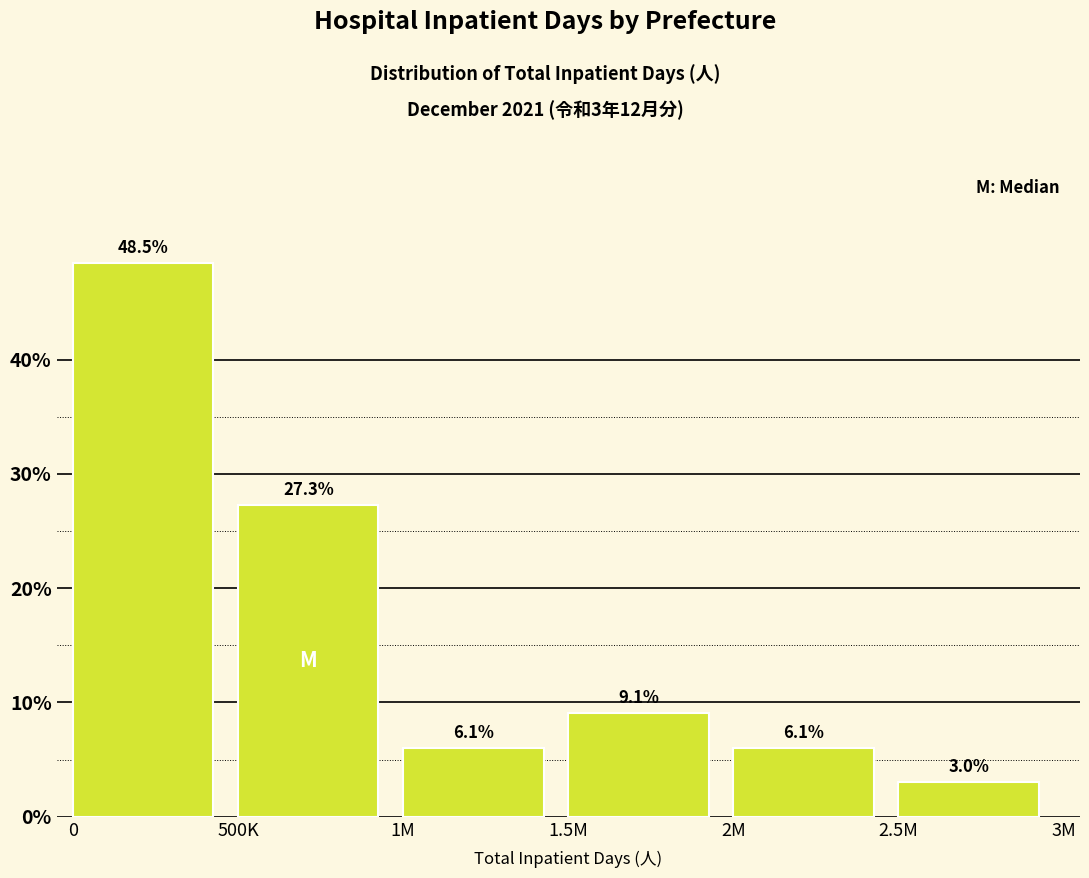

Reading left to right, transcribe all the data shown in this chart.

0=48.5	500K=27.3	1M=6.1	1.5M=9.1	2M=6.1	2.5M=3.0